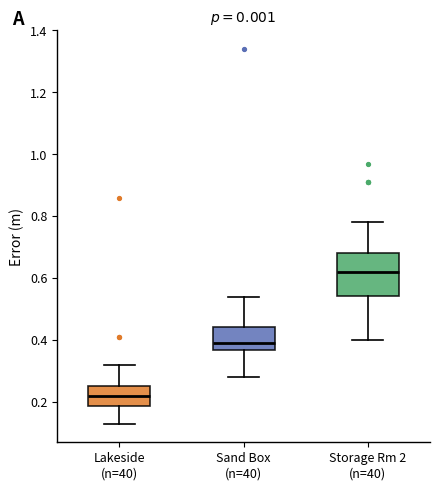

Comparing the boxes themselves (not the whiskers), which one is the tallest?

Storage Rm 2 (n=40)